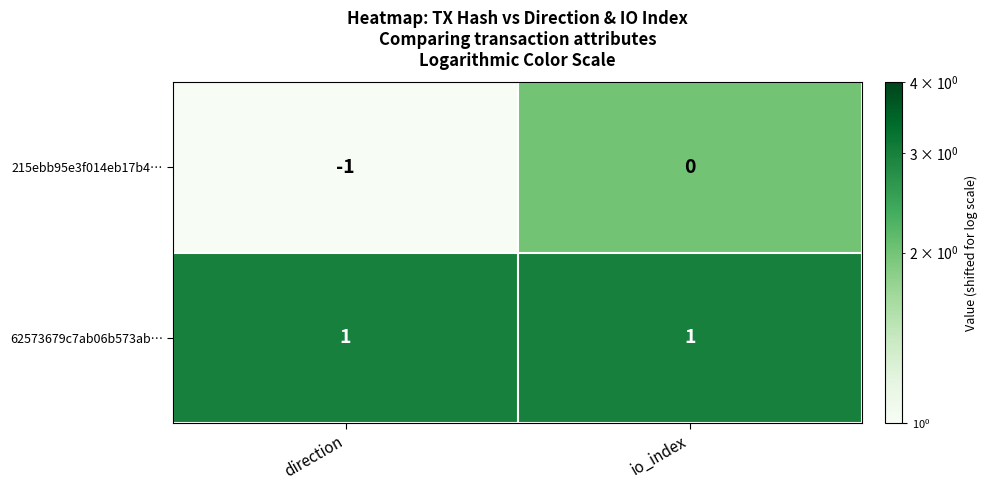

Between direction and io_index, which series saw the biggest shift?

215ebb95e3f014eb17b4…